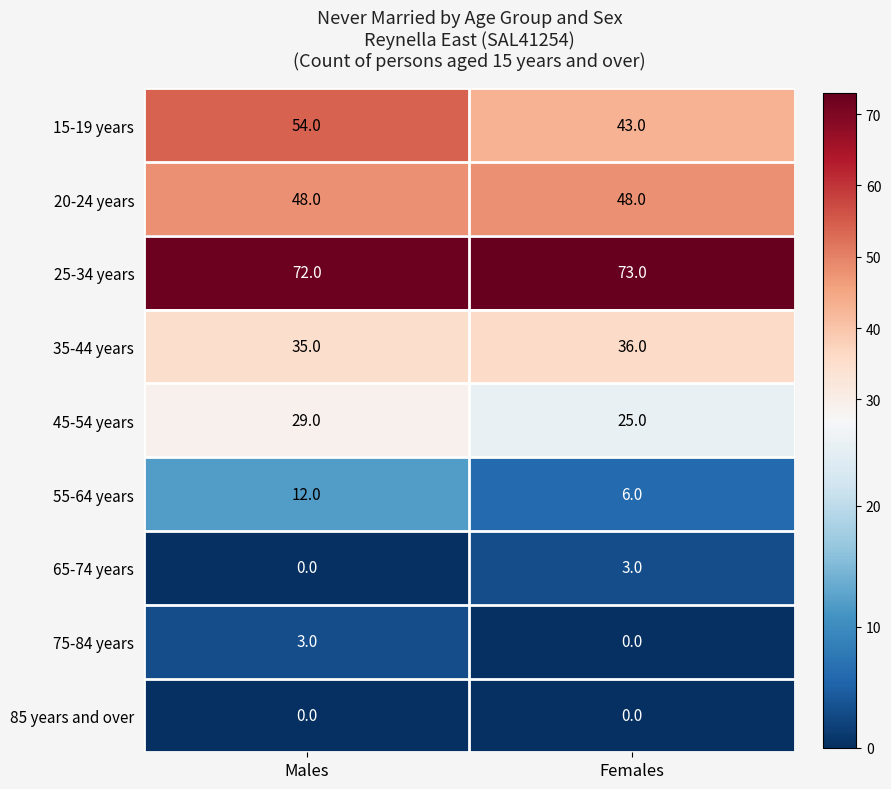

What is the difference between the highest and lowest values at Males?

72